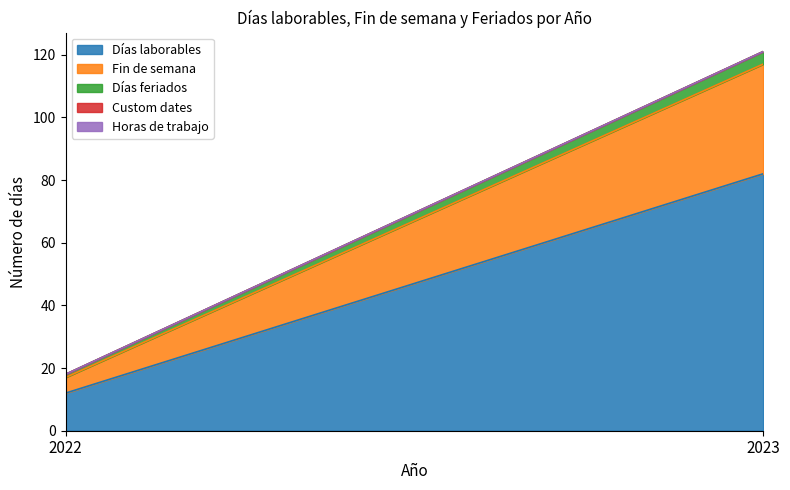

Is the value of Custom dates at 2023 greater than the value of Días feriados at 2023?

No